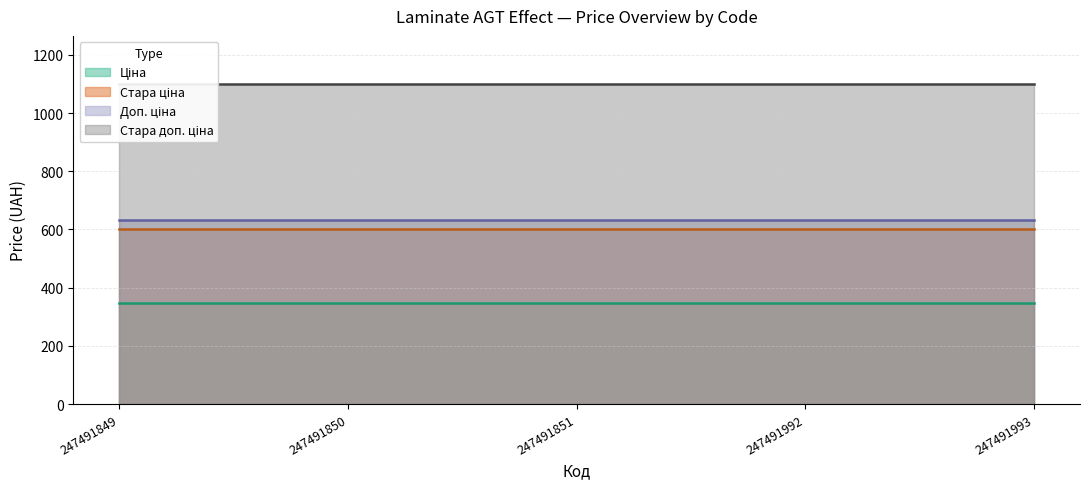

True or false: Стара доп. ціна and Доп. ціна intersect in this chart.

False